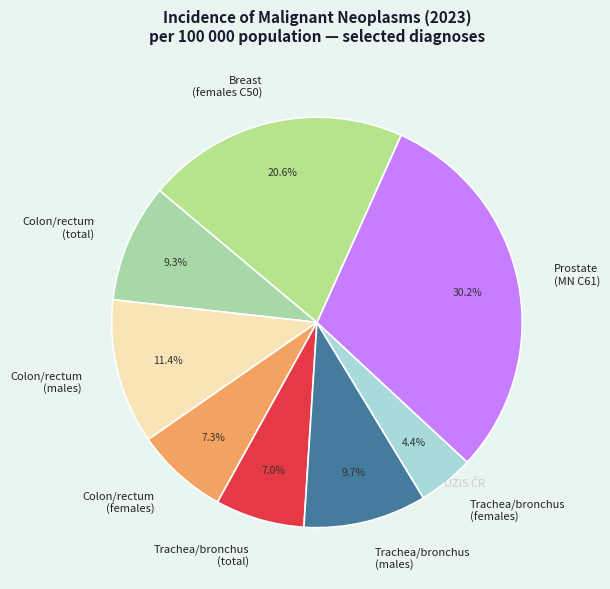

What percentage is NOT represented by Prostate (MN C61)?

69.8%